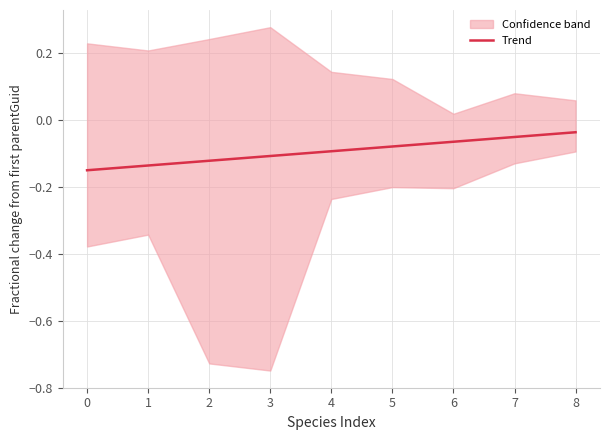

What is the difference between the maximum and minimum values?

0.1